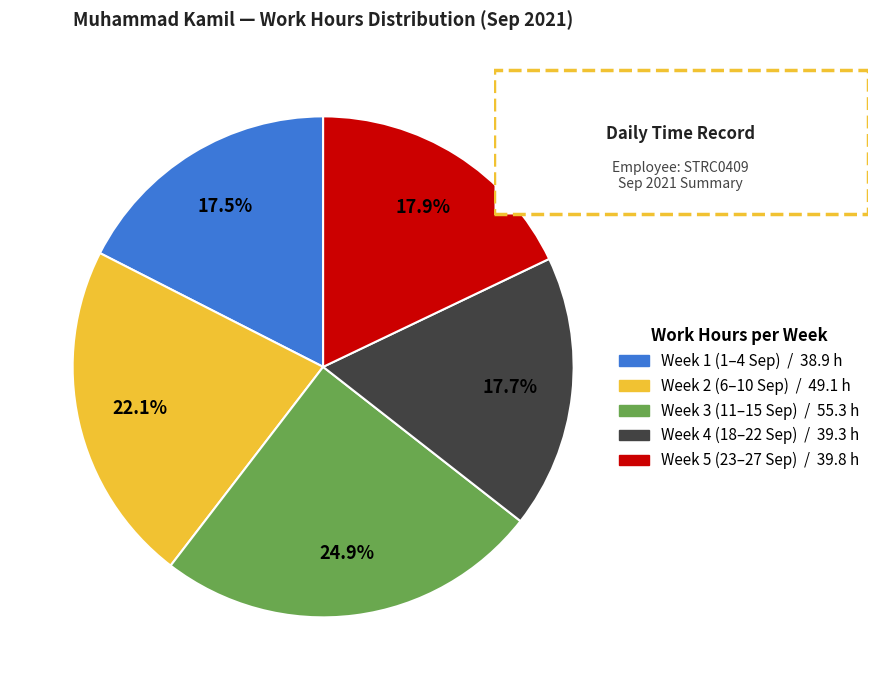

Does any single category account for the majority?

No